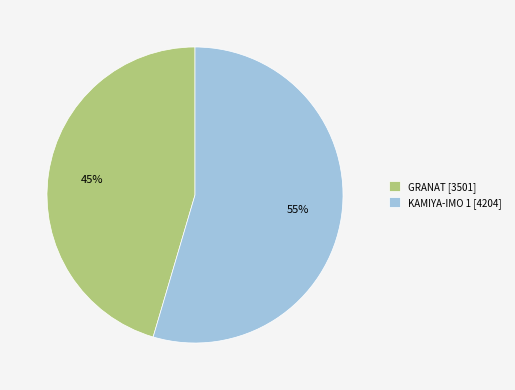

What percentage is the GRANAT slice, to the nearest percent?

45%